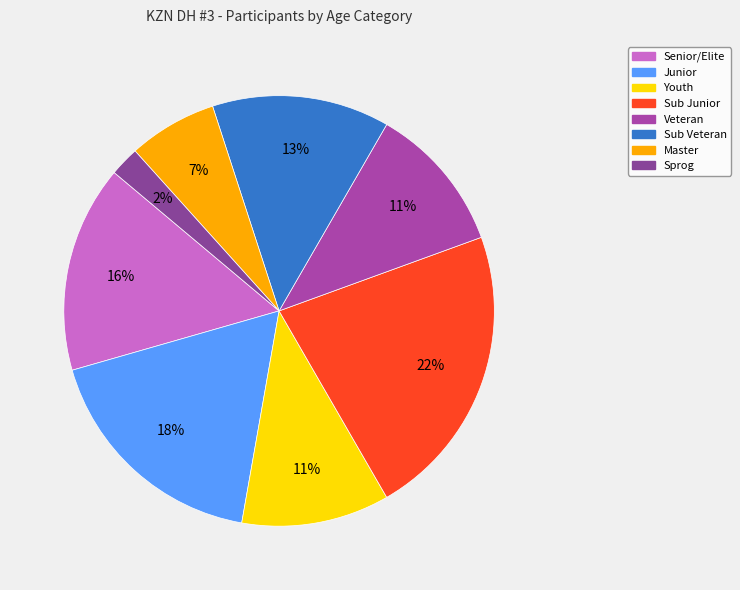

Which slice is the smallest?

Sprog